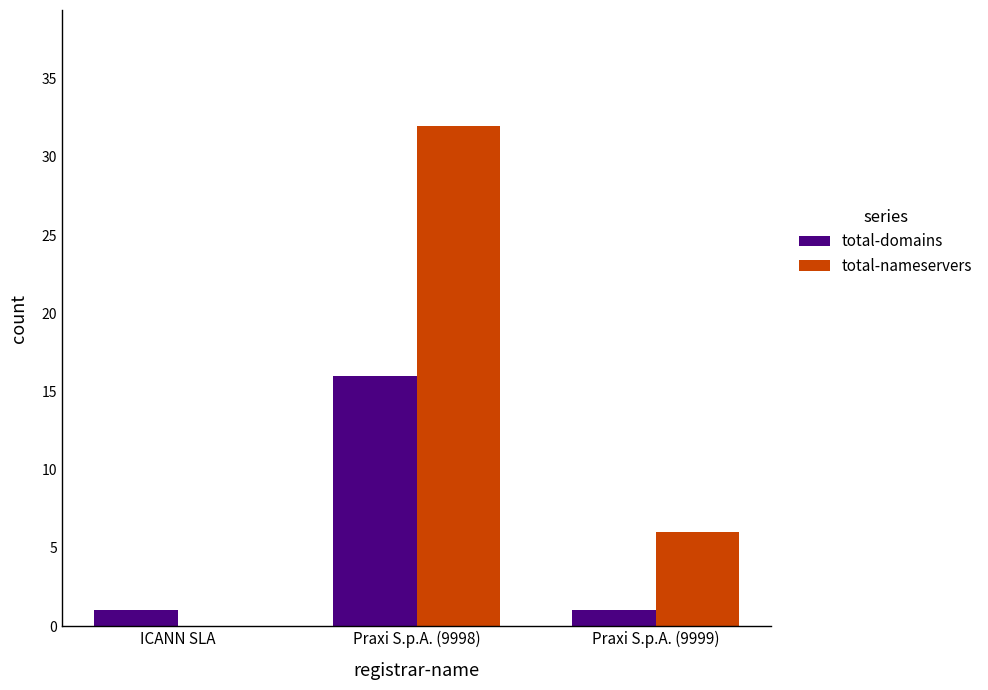

Which category has the highest value across all series?

Praxi S.p.A. (9998)